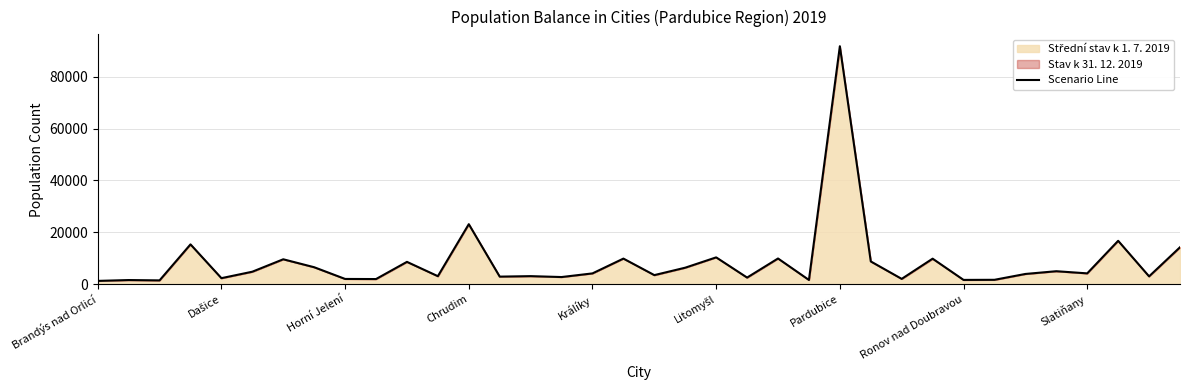

True or false: the data shows 4217 at Slatiňany.

True